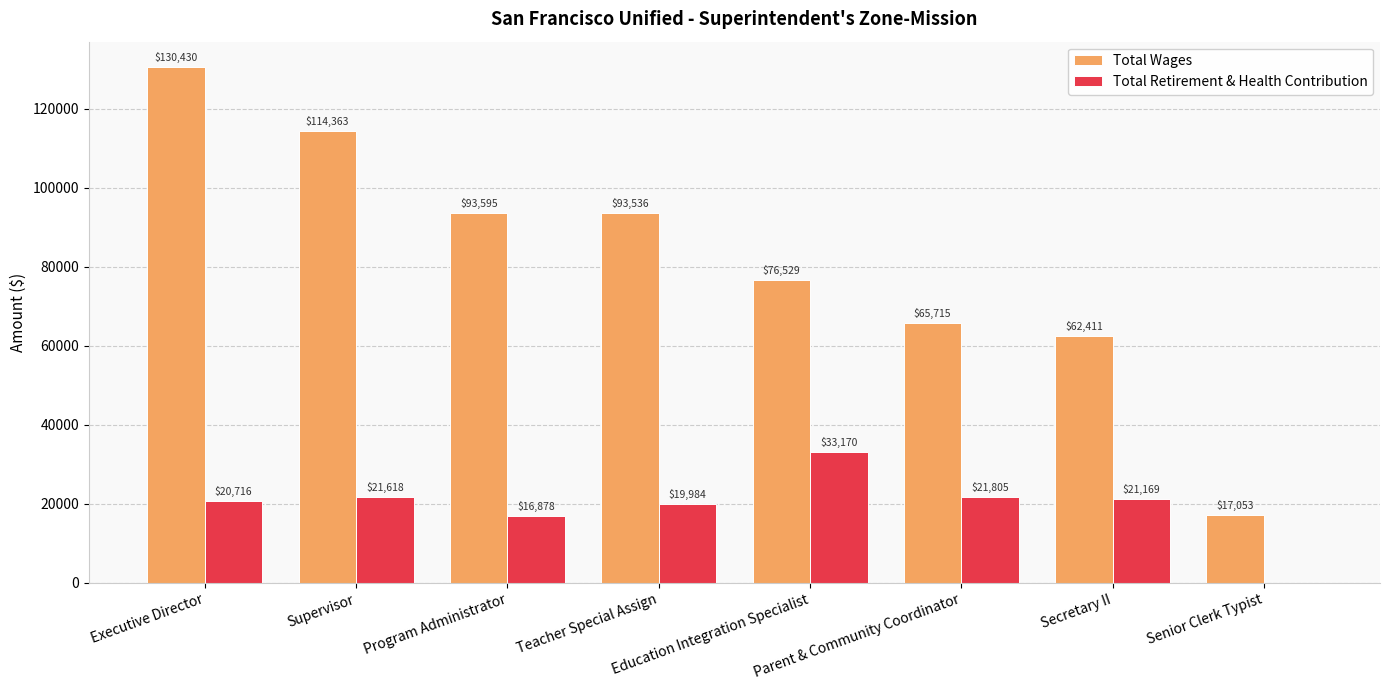

The Total Wages series shows 62411 at Secretary II. True or false?

True